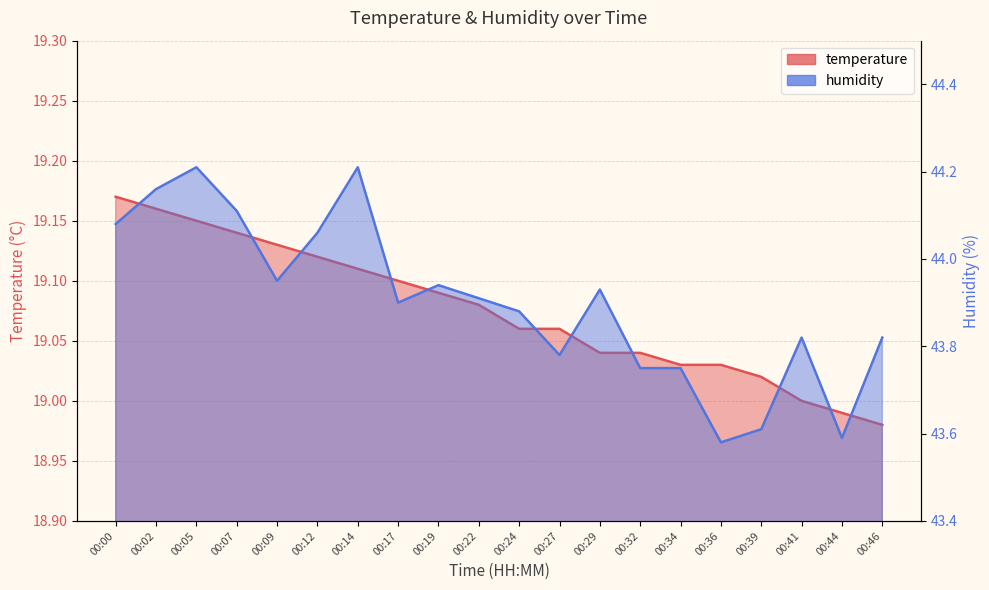

List the labels in order of temperature value, largest first.

00:00, 00:02, 00:05, 00:07, 00:09, 00:12, 00:14, 00:17, 00:19, 00:22, 00:24, 00:27, 00:29, 00:32, 00:34, 00:36, 00:39, 00:41, 00:44, 00:46